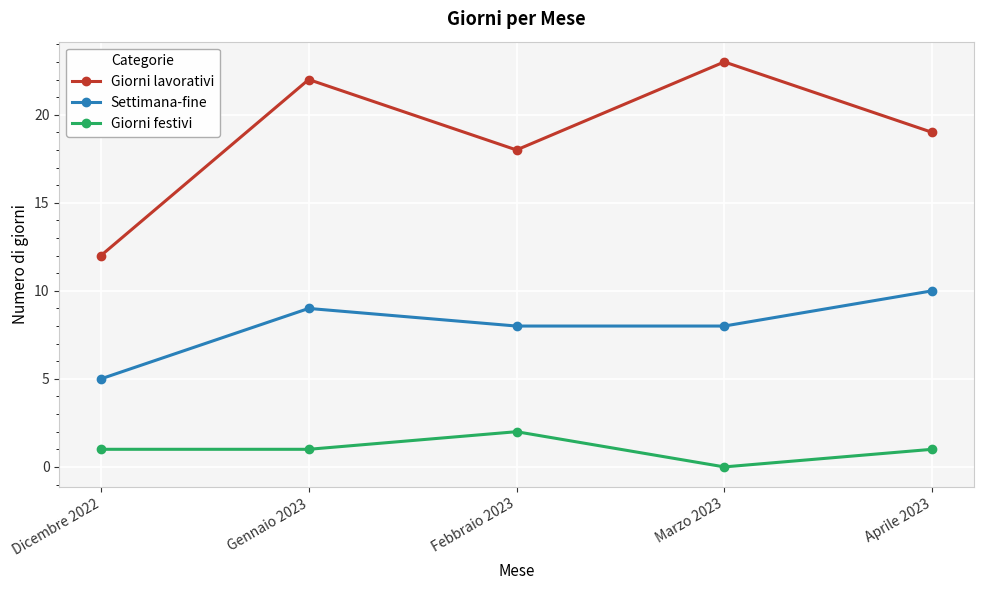

True or false: Giorni festivi and Giorni lavorativi cross at least once.

False